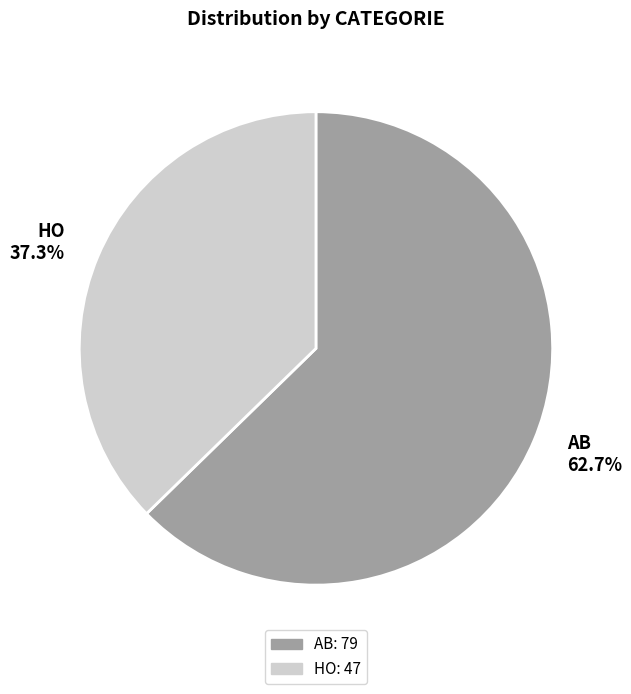

True or false: AB accounts for 63% of the total.

True